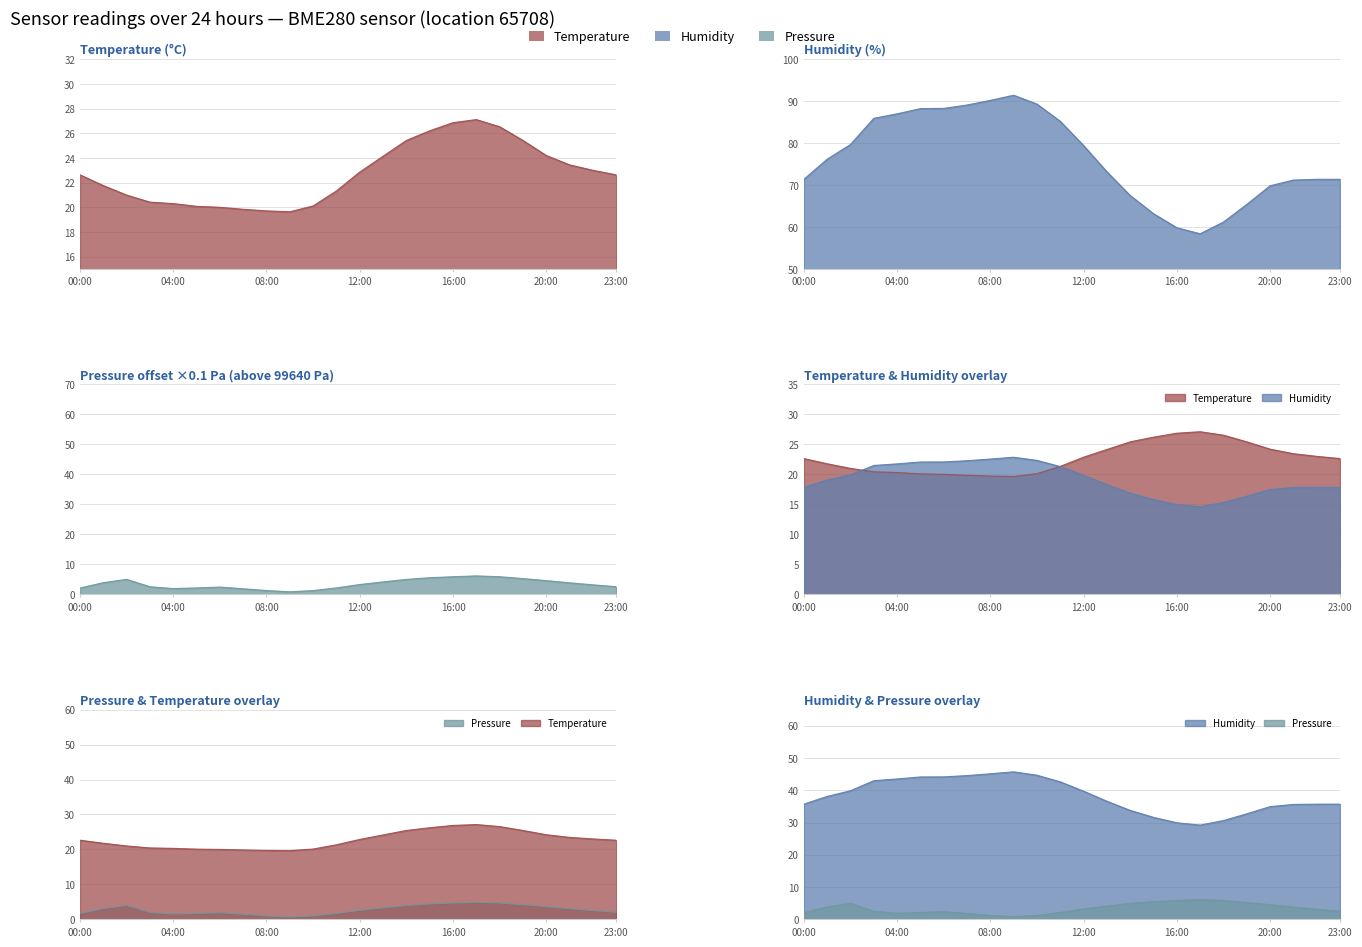

Does the chart display data point markers on the line(s)?

No